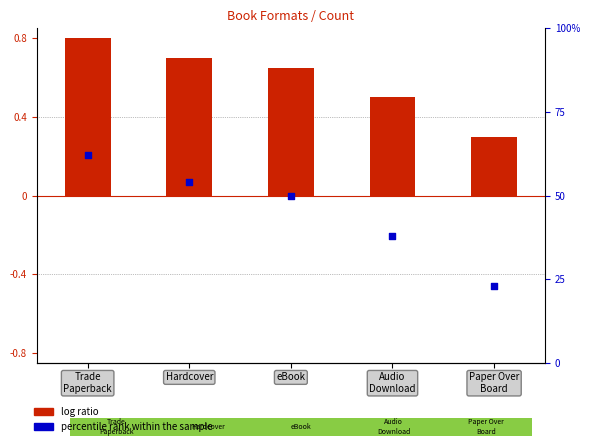

At how many categories does at least one series exceed 0?

5